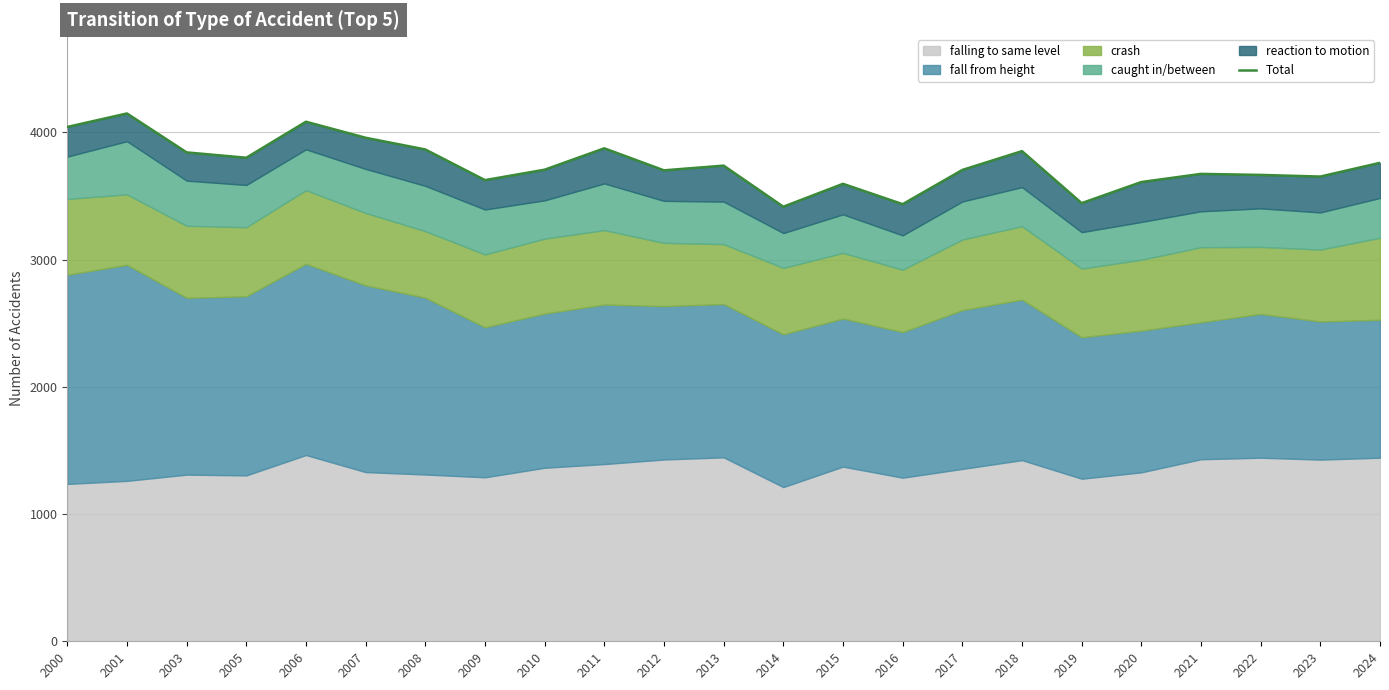

What is the difference between the second highest and second lowest values?

648